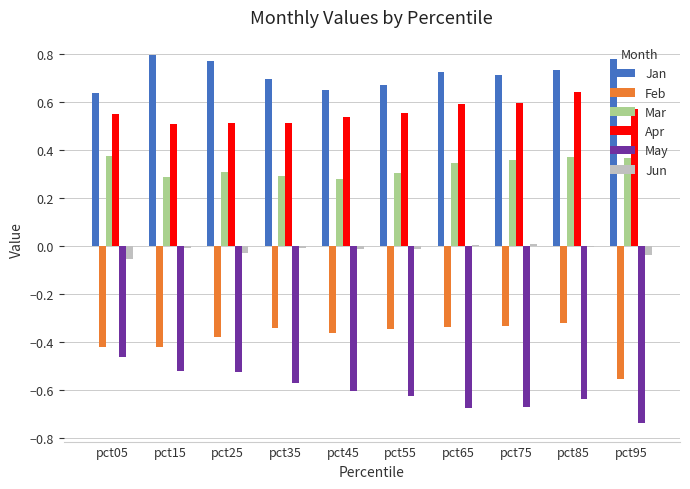

Count the Apr values in the range 0 to 1.

10